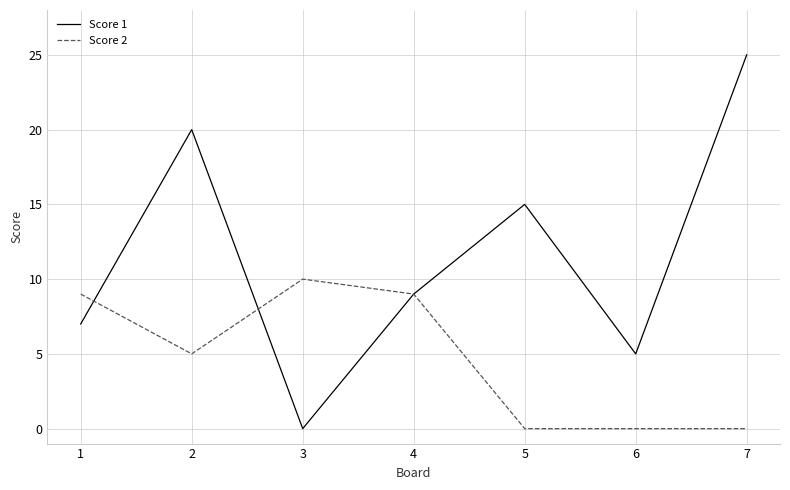

What is the greatest value displayed?

25